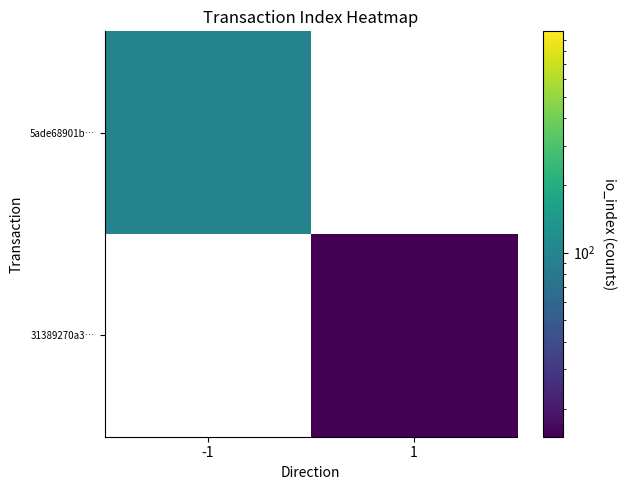

Is the value of 31389270a3… at 1 greater than the value of 5ade68901b… at 1?

No